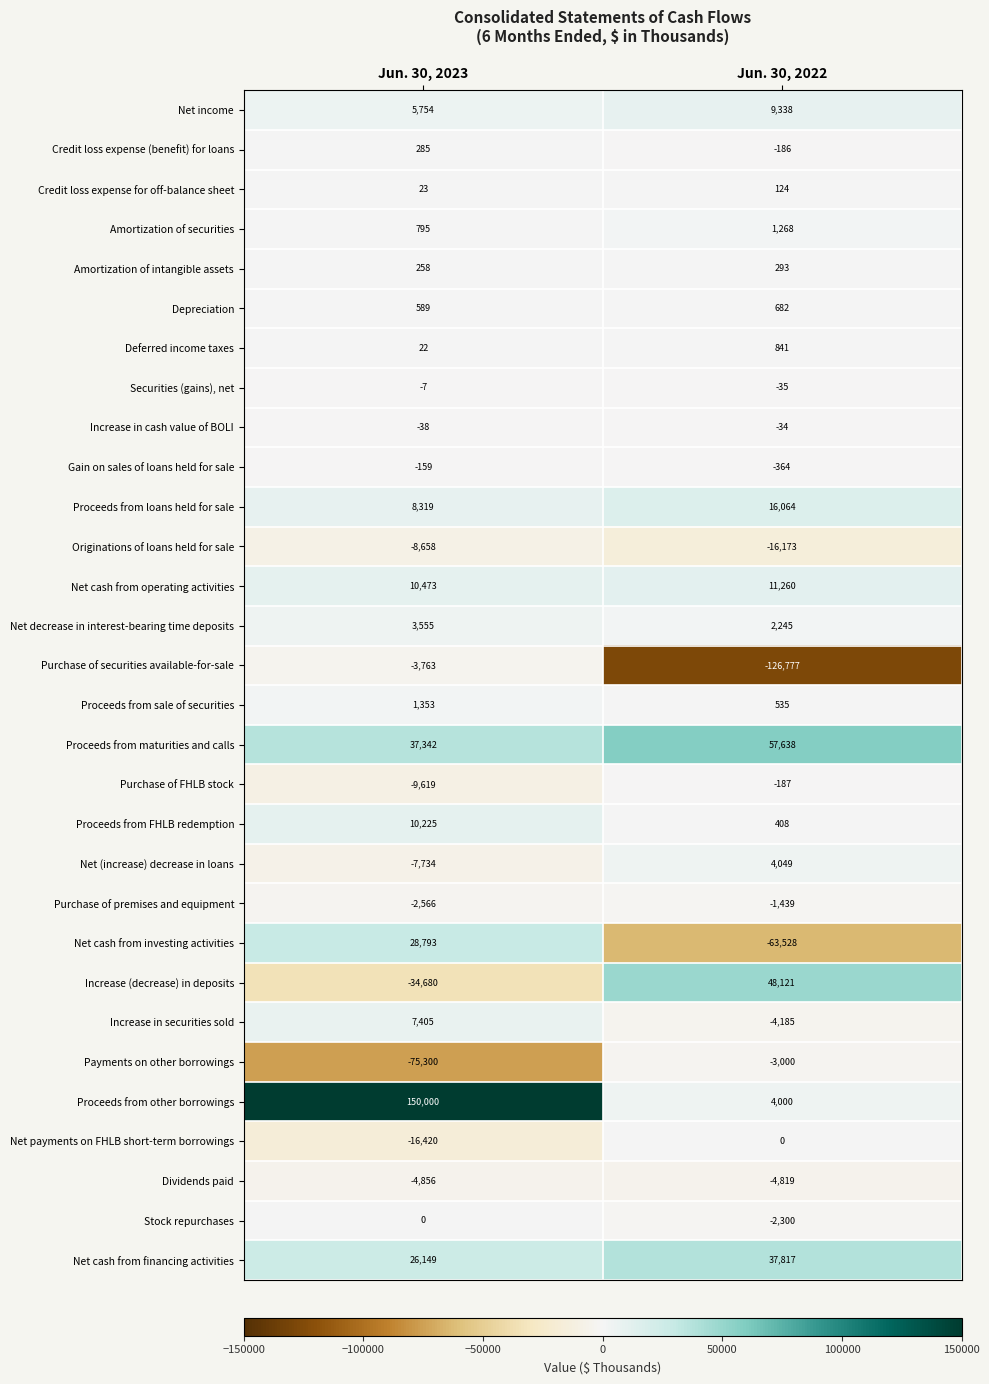

Is it true that Purchase of securities available-for-sale equals -3763 at Jun. 30, 2023?

True